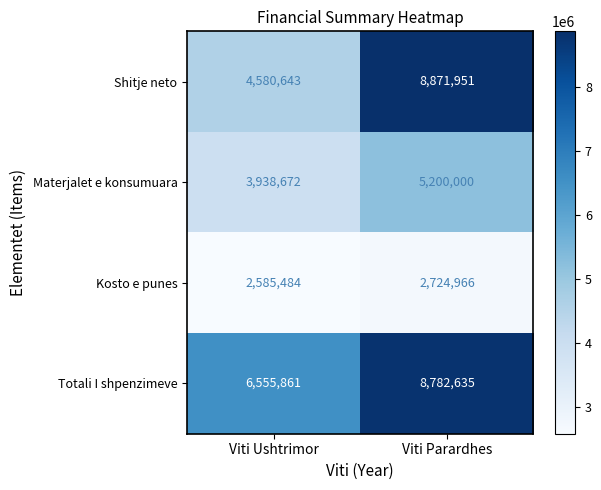

Which series has the largest total across all categories?

Totali I shpenzimeve